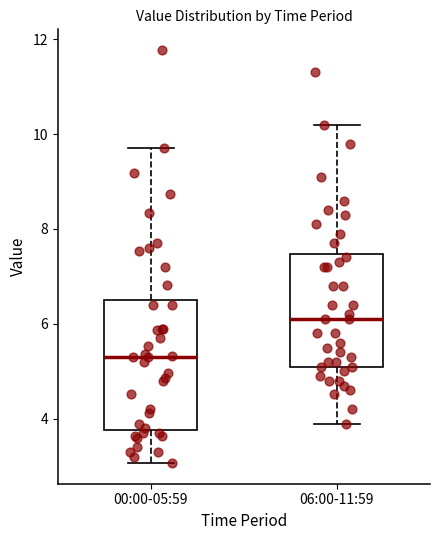

Where does the lower whisker of the box for 06:00-11:59 end on the y-axis? The values are not printed on the chart, so give them approximately, as read against the axis.

4.0